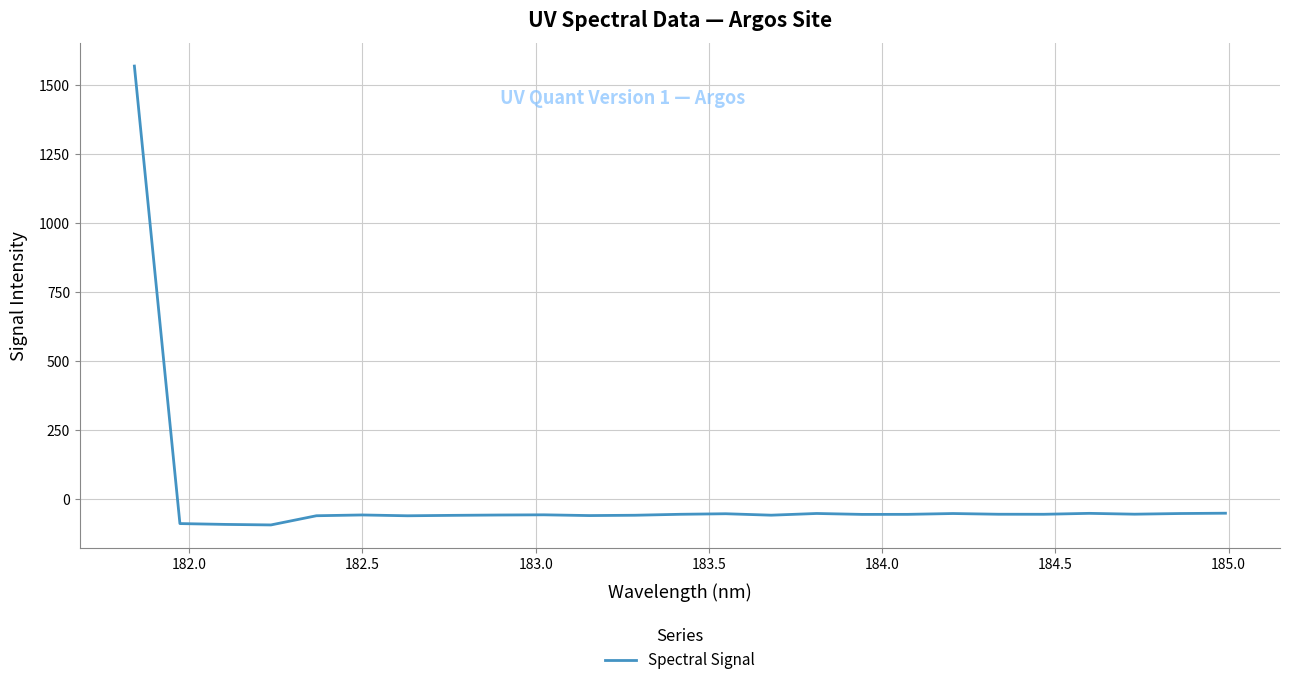

Does the chart have visible grid lines?

Yes